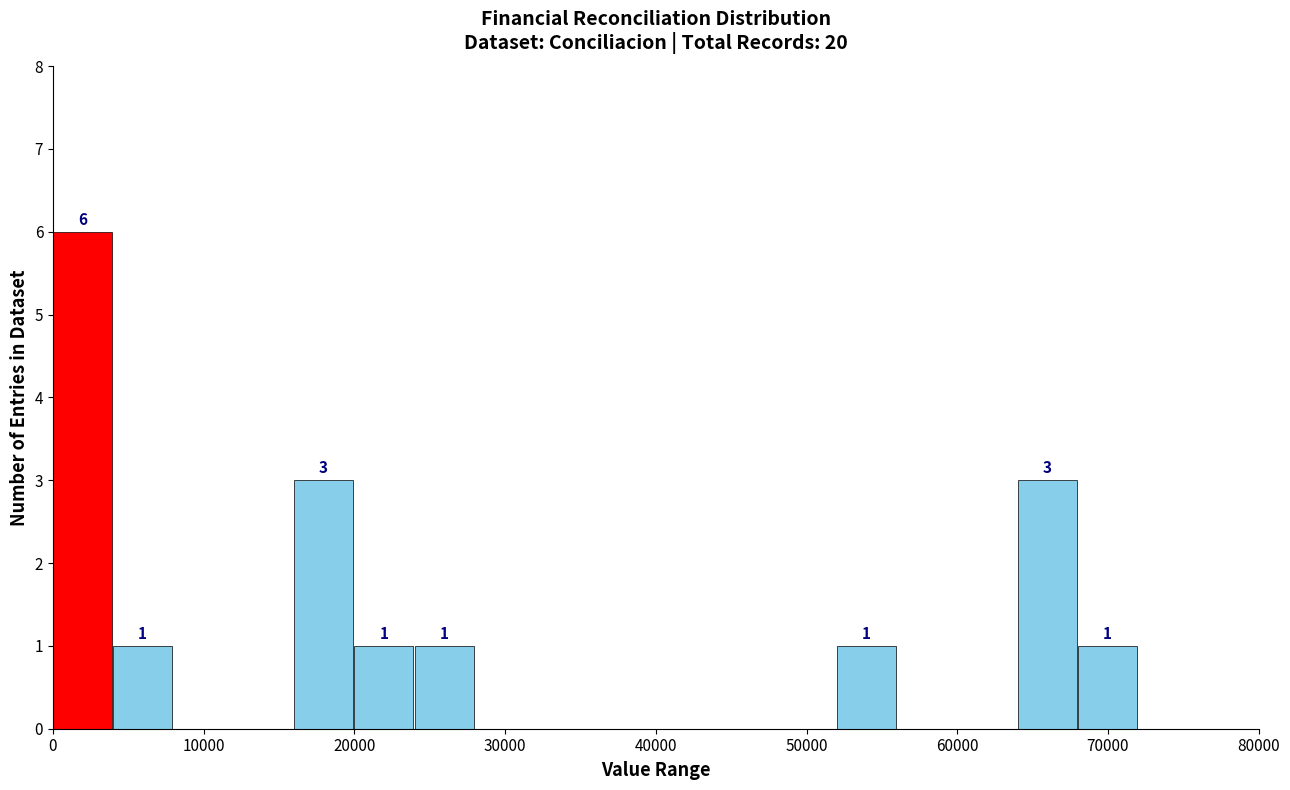

Which range on the x-axis has the tallest bar?

0 to 4000